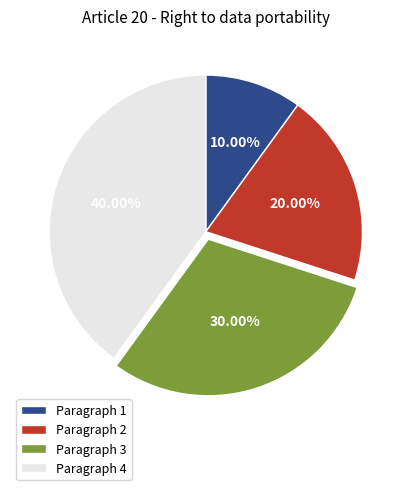

To the nearest percent, what is the combined percentage of Paragraph 2 and Paragraph 1?

30%